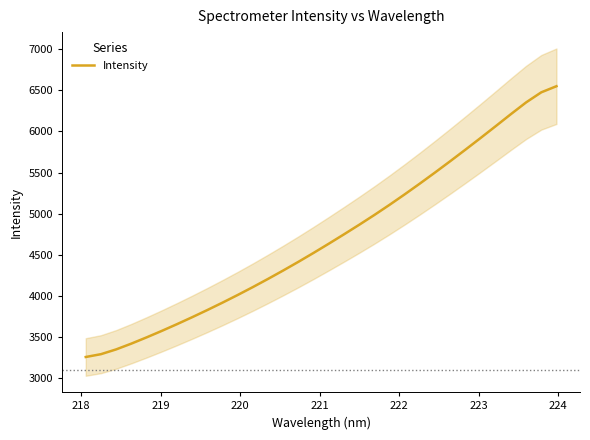

True or false: the data has more than 1 interior local peaks.

False